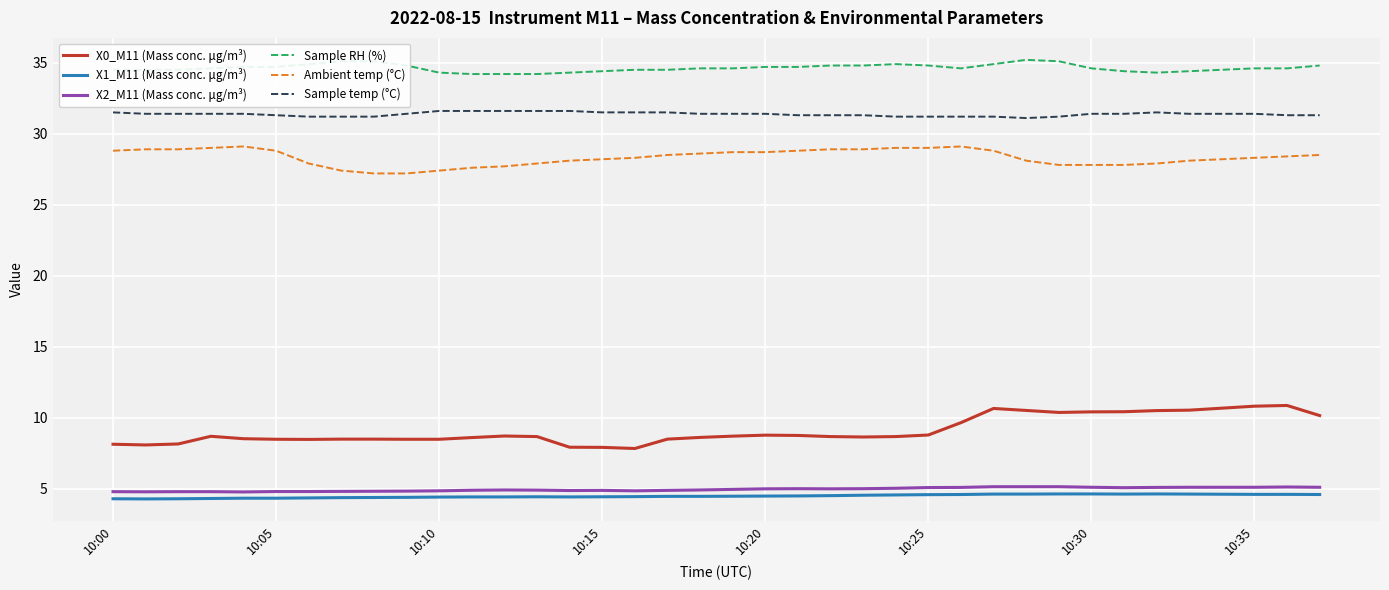

Count the number of data series in this chart.

6